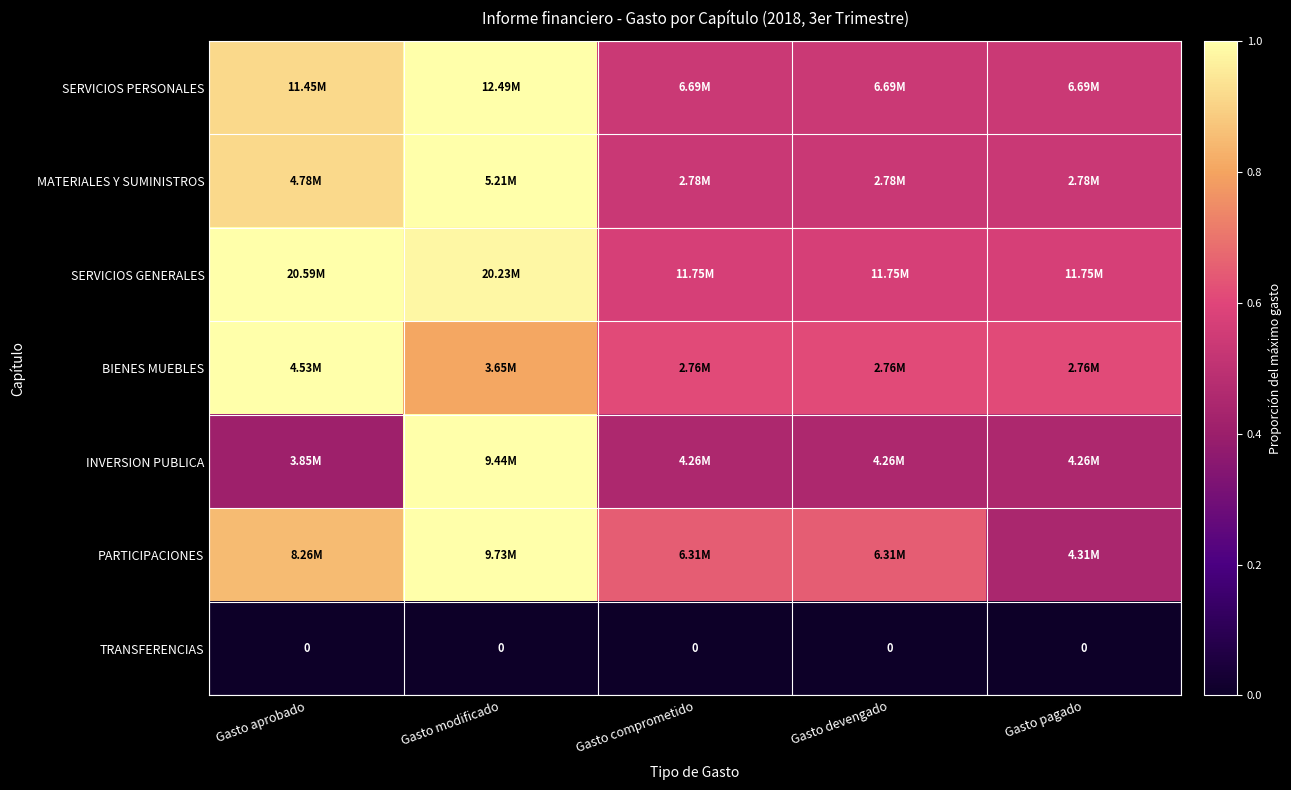

Count the MATERIALES Y SUMINISTROS values in the range 0 to 1.

5